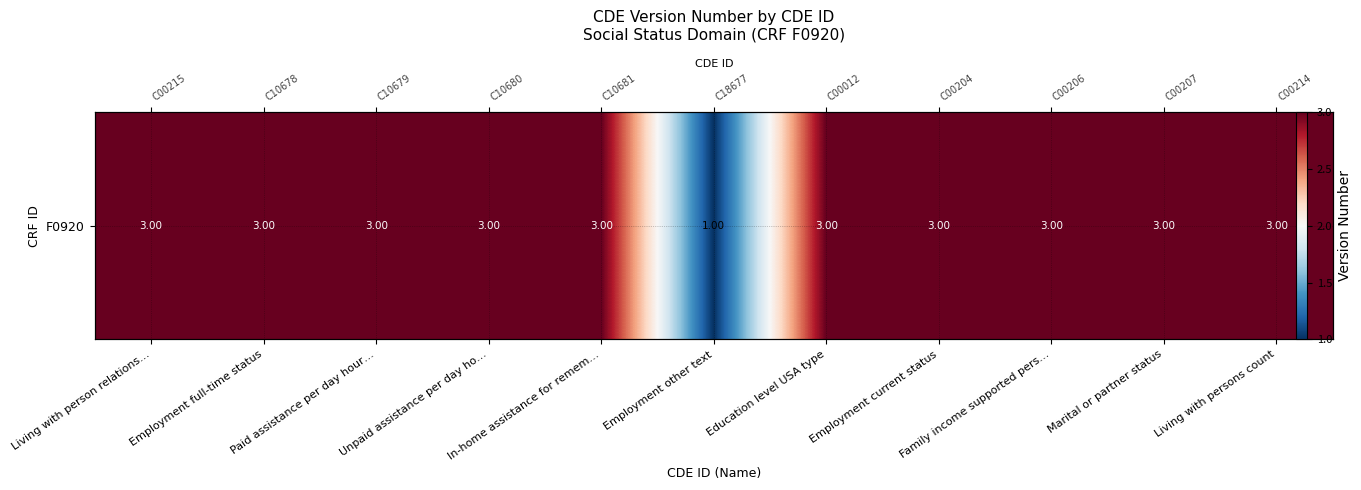

Rank the categories by value from lowest to highest.

Employment other text, Living with person relations…, Employment full-time status, Paid assistance per day hour…, Unpaid assistance per day ho…, In-home assistance for remem…, Education level USA type, Employment current status, Family income supported pers…, Marital or partner status, Living with persons count